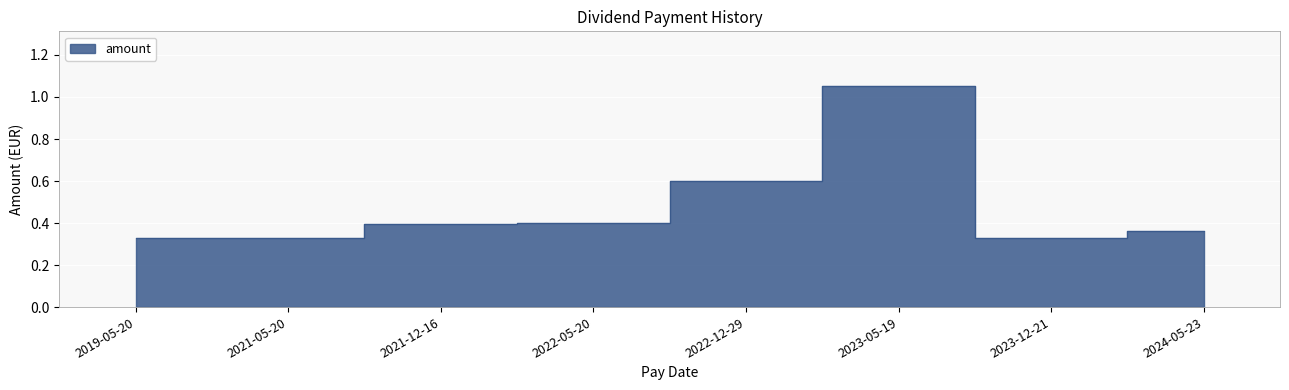

What is the difference between the maximum and minimum values?

0.7